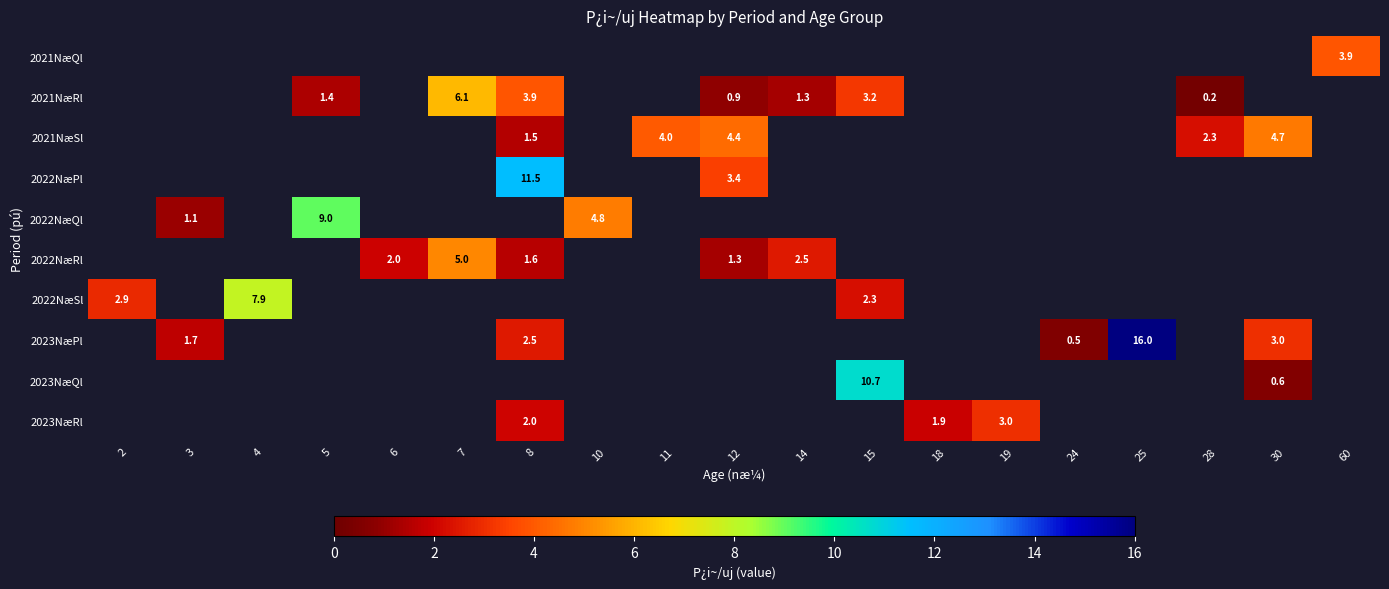

The value of 2021NæSl at 12 is 2.7. True or false?

False